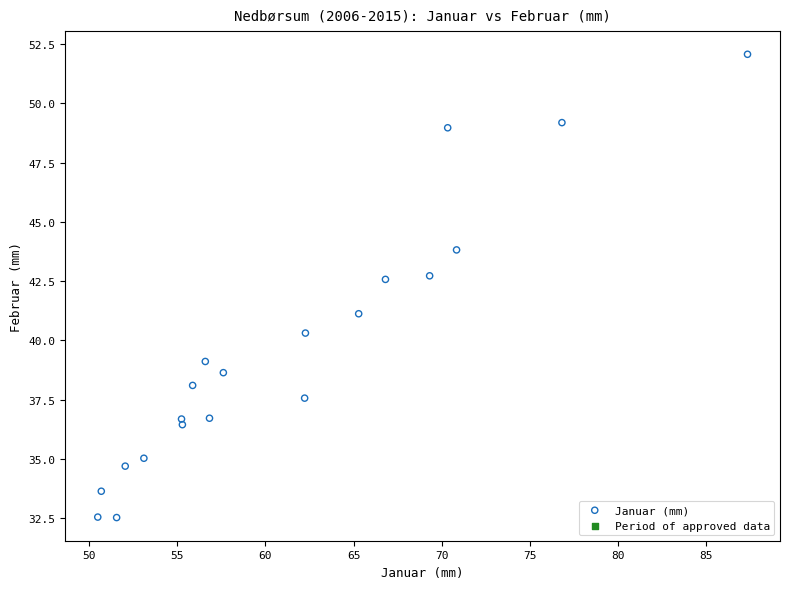

What is the range of Y values (max minus min)?

19.5